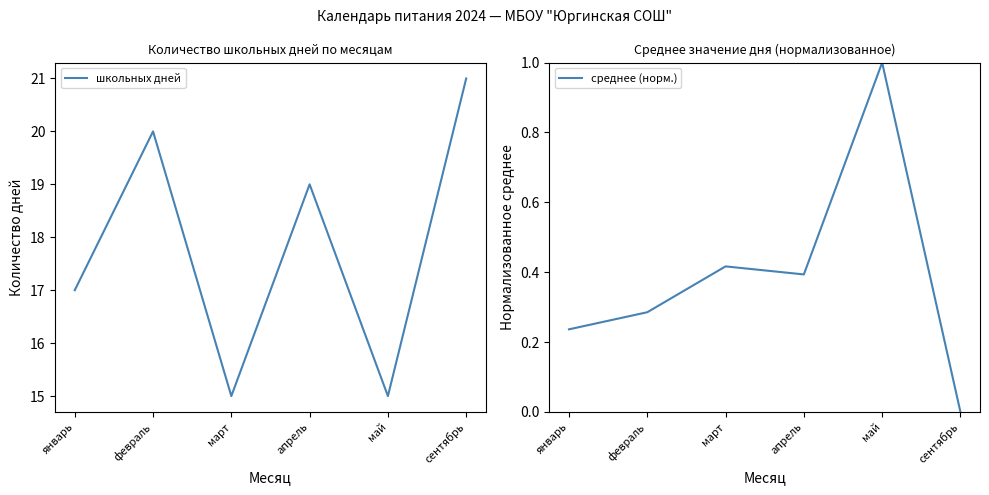

Rank the series by their maximum value, from highest to lowest.

школьных дней, среднее (норм.)